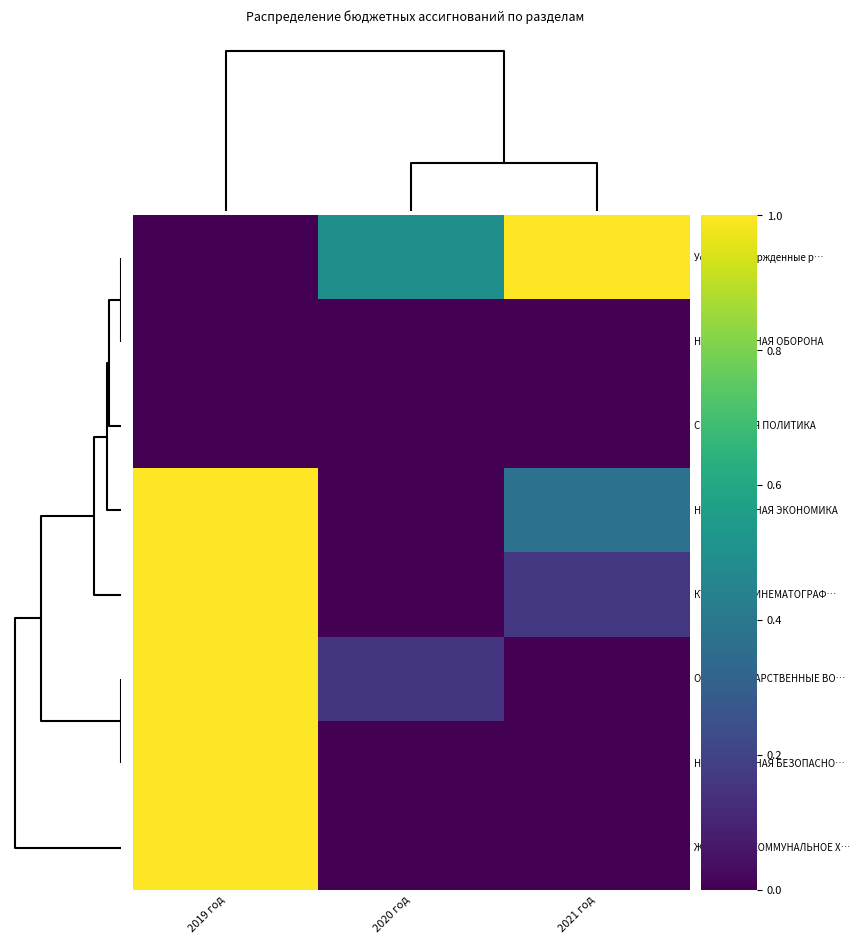

What is the greatest value displayed?

1.0